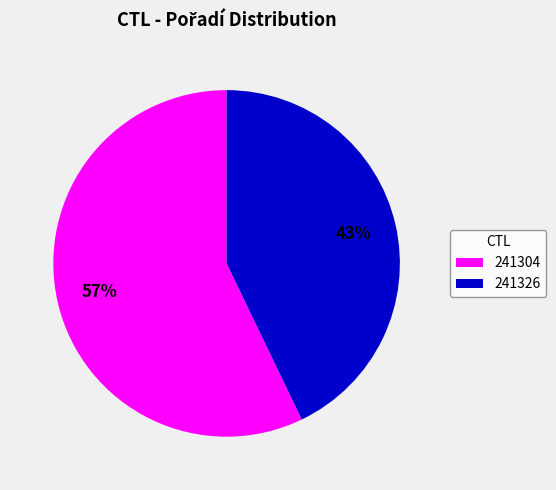

Which category has the biggest portion of the pie?

241304